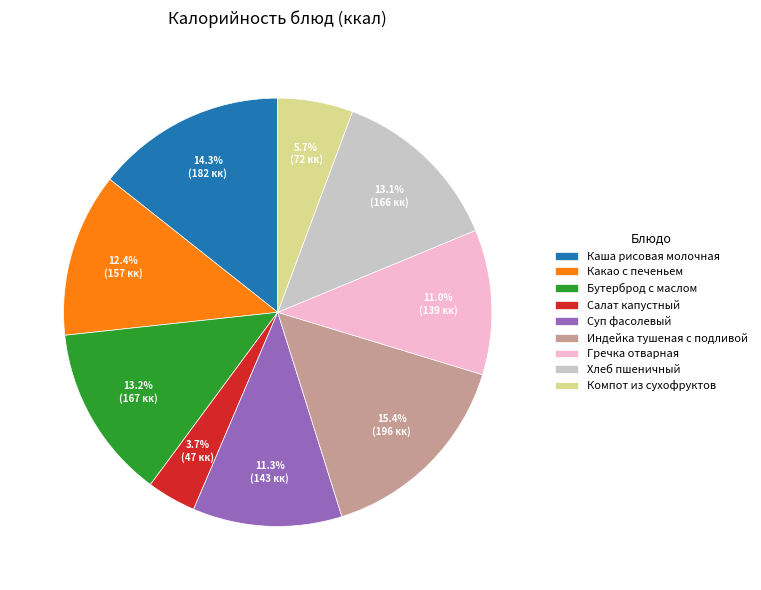

To the nearest percent, what is the average slice percentage?

11%